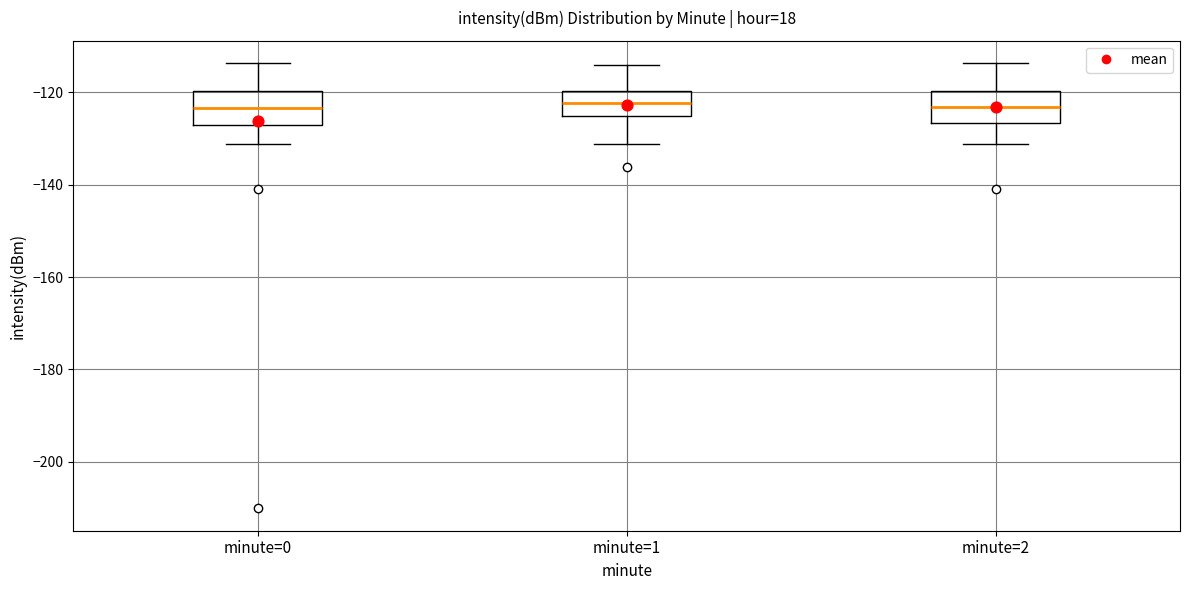

Where is the upper edge of the box for minute=0 on the y-axis? The values are not printed on the chart, so give them approximately, as read against the axis.

-120